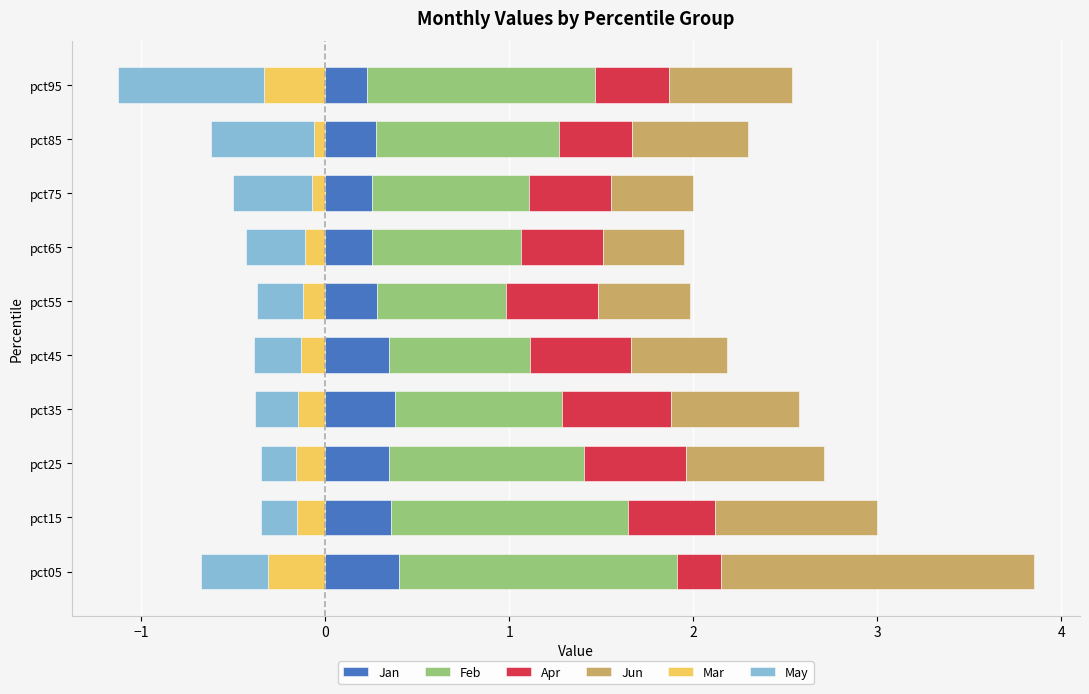

What position from the right is 4?

4